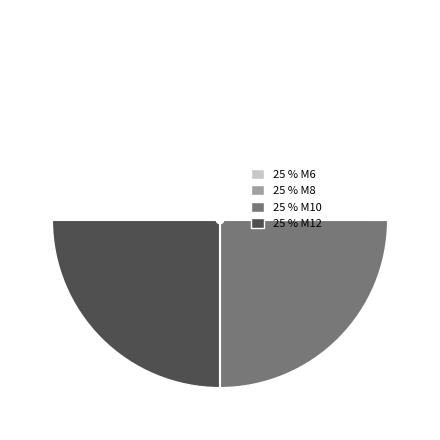

What percentage is the M6 slice, to the nearest percent?

25%